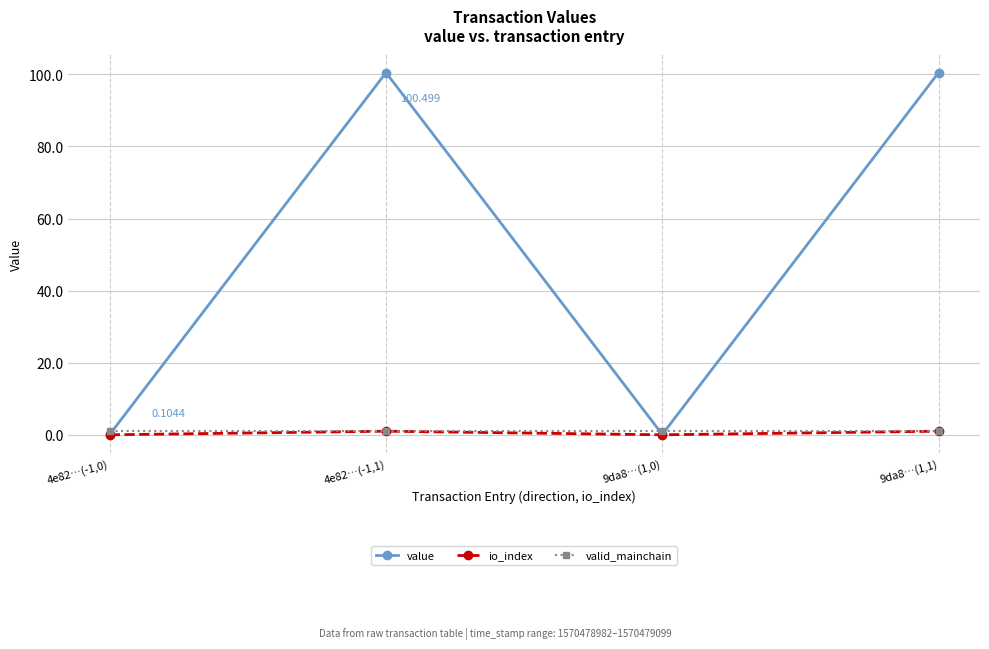

Which series has the largest total across all categories?

value